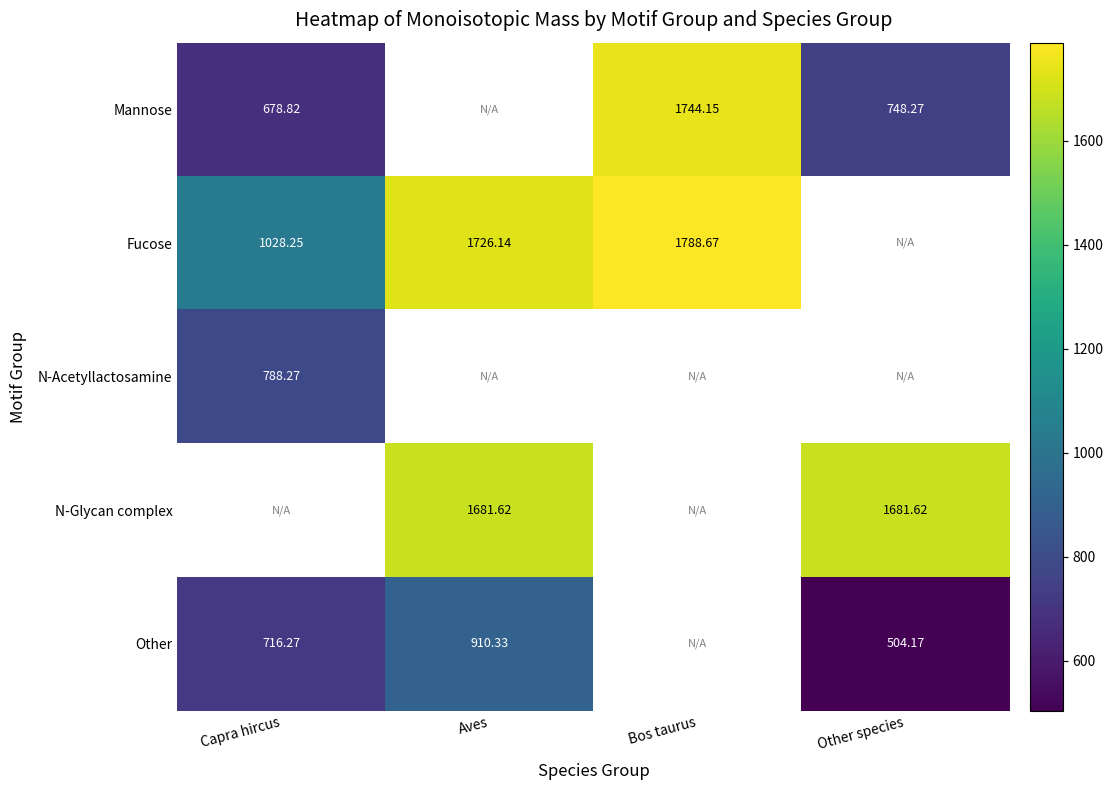

What is the spread (max minus min) of values at Bos taurus?

44.5